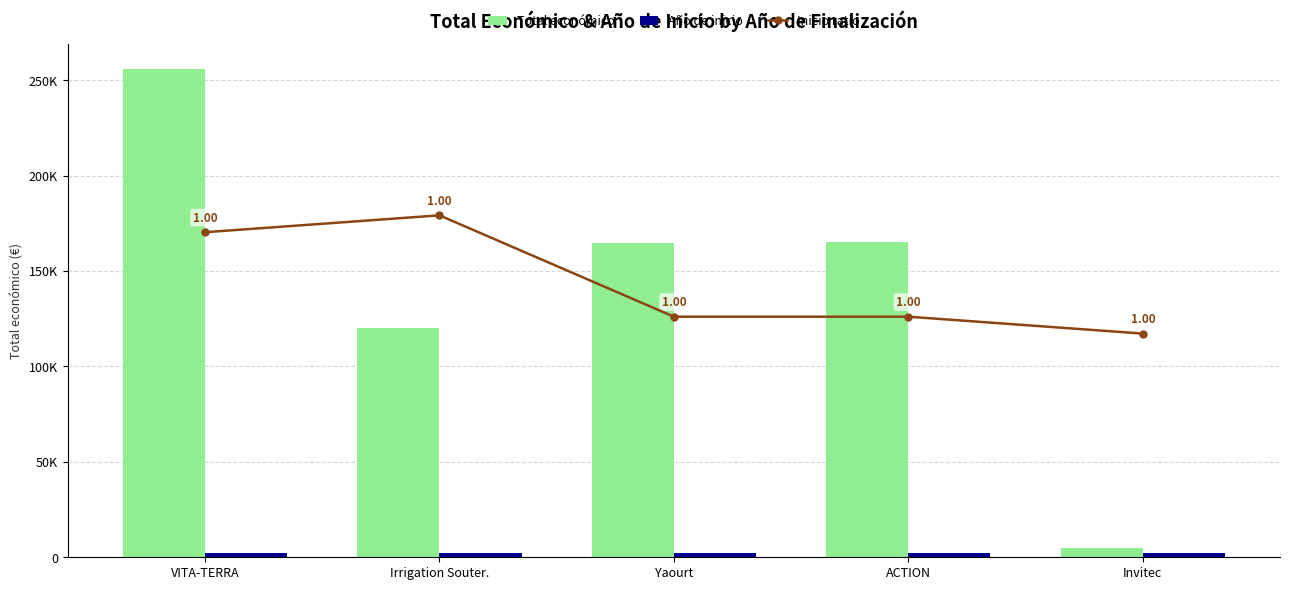

Read the Año de inicio value at ACTION.

2018.0